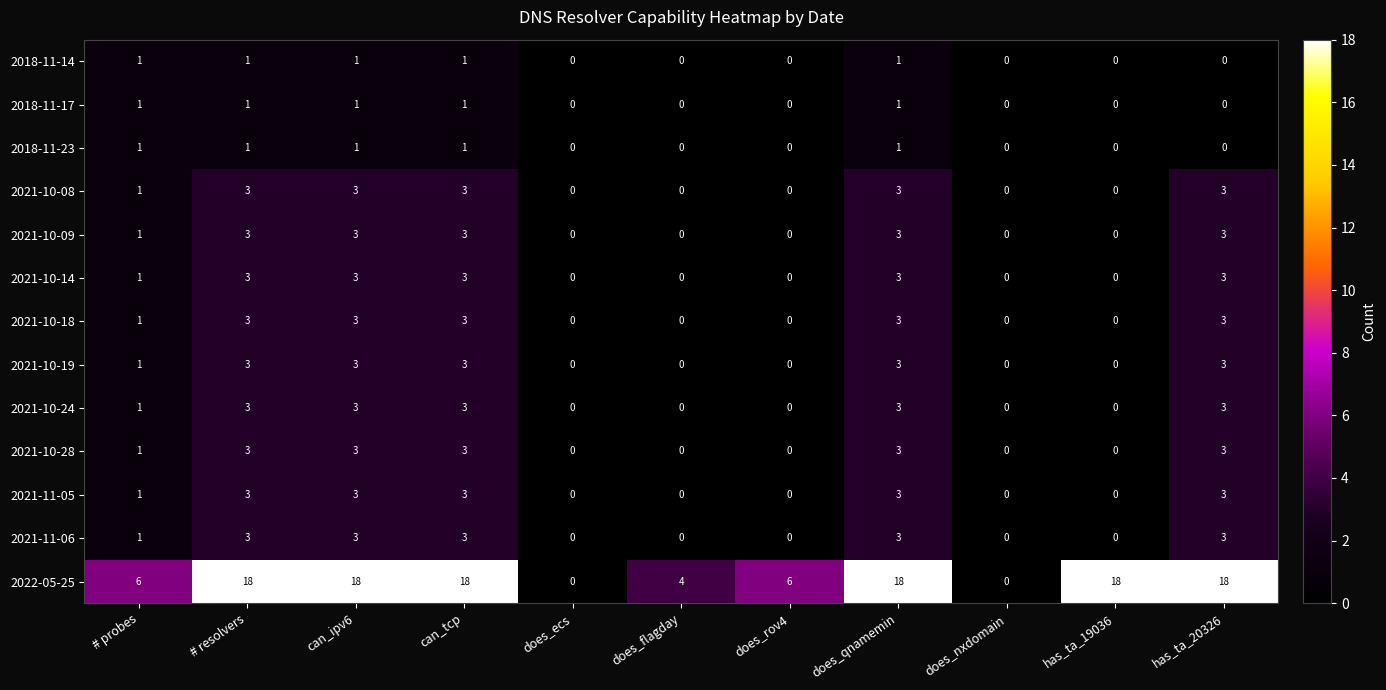

Count the 2021-11-06 values in the range 0 to 3.

11